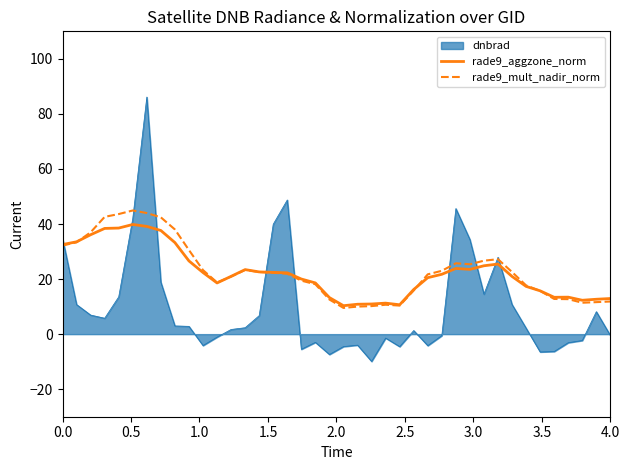

Which series has the widest spread of values?

dnbrad